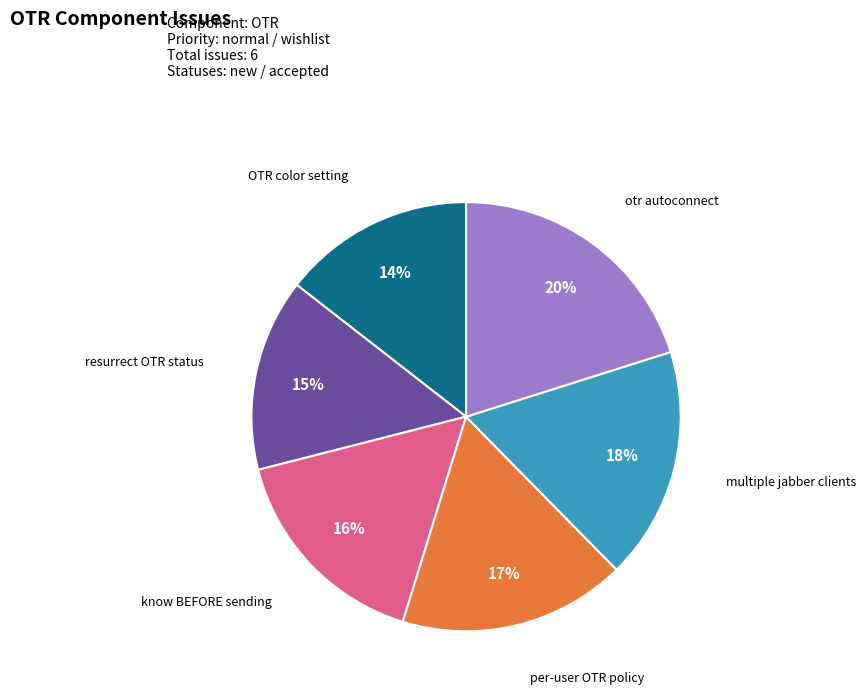

To the nearest percent, what is the difference between the largest and smallest slice percentages?

6%